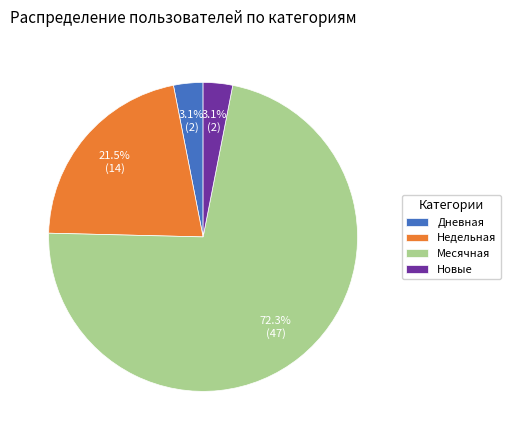

What percentage is NOT represented by Месячная?

27.7%